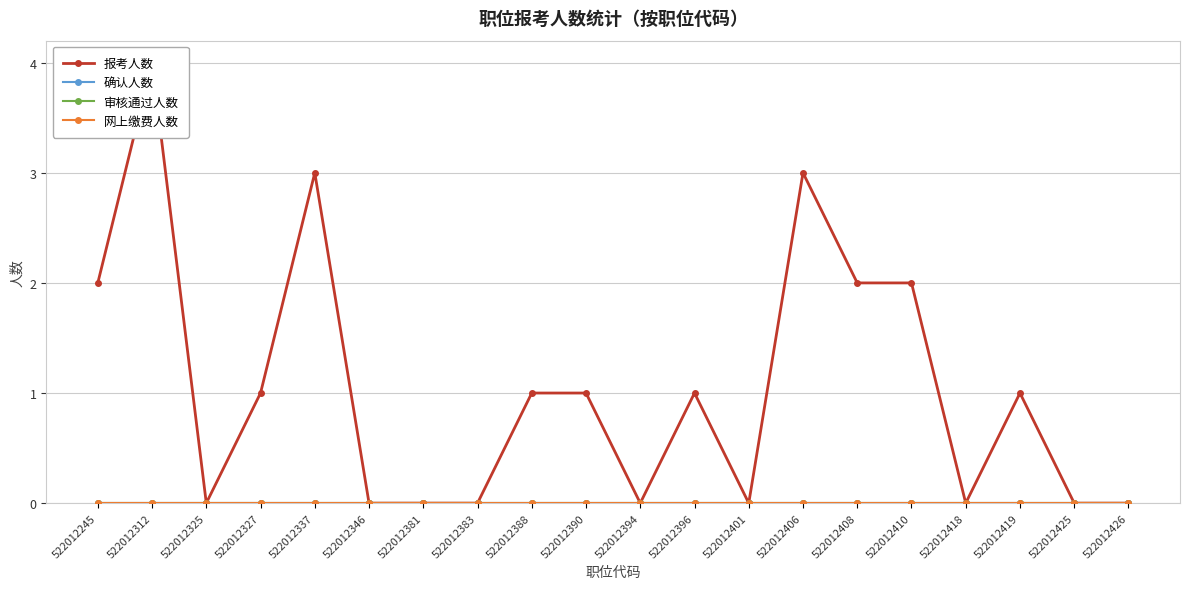

List the series in order of their peak value, lowest first.

确认人数, 审核通过人数, 网上缴费人数, 报考人数